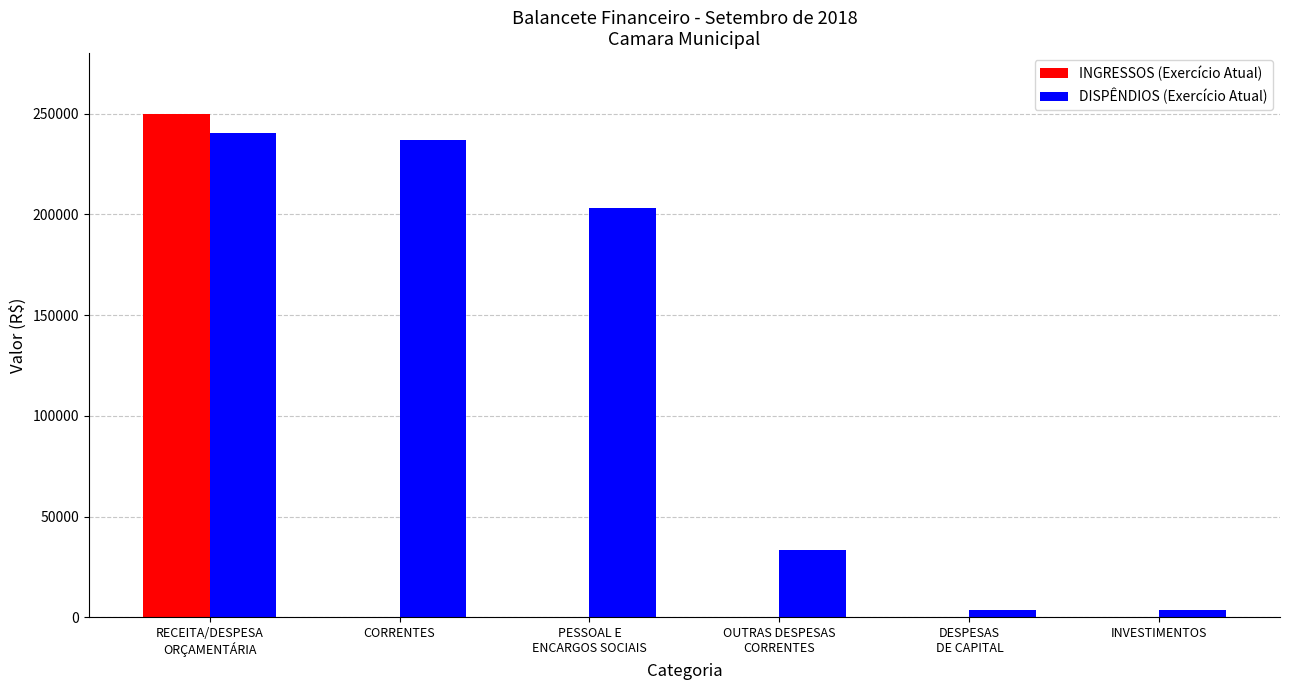

How many groups of bars are there?

6